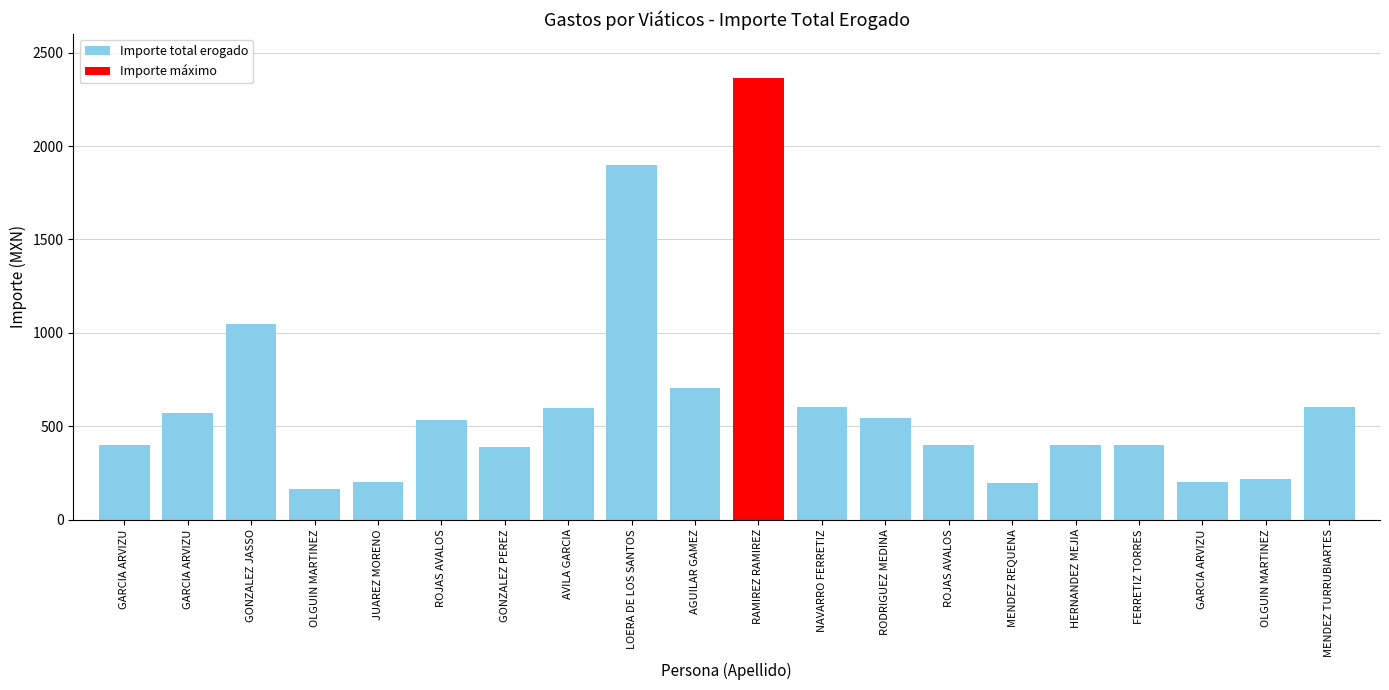

What value does the data have at OLGUIN MARTINEZ, to the nearest 50?

150